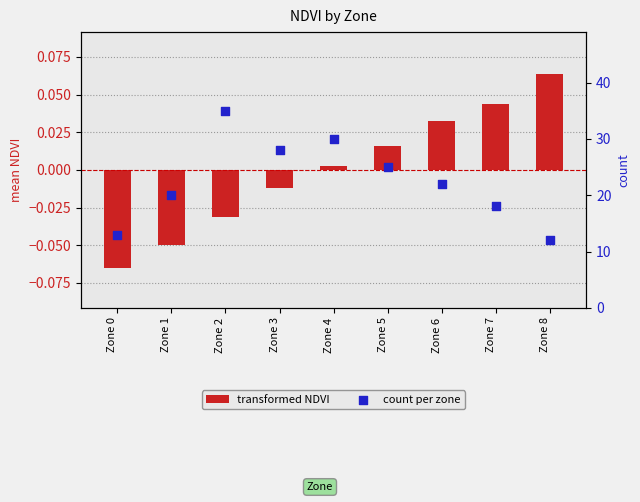

What are all the series names shown in the legend?

transformed NDVI, count per zone